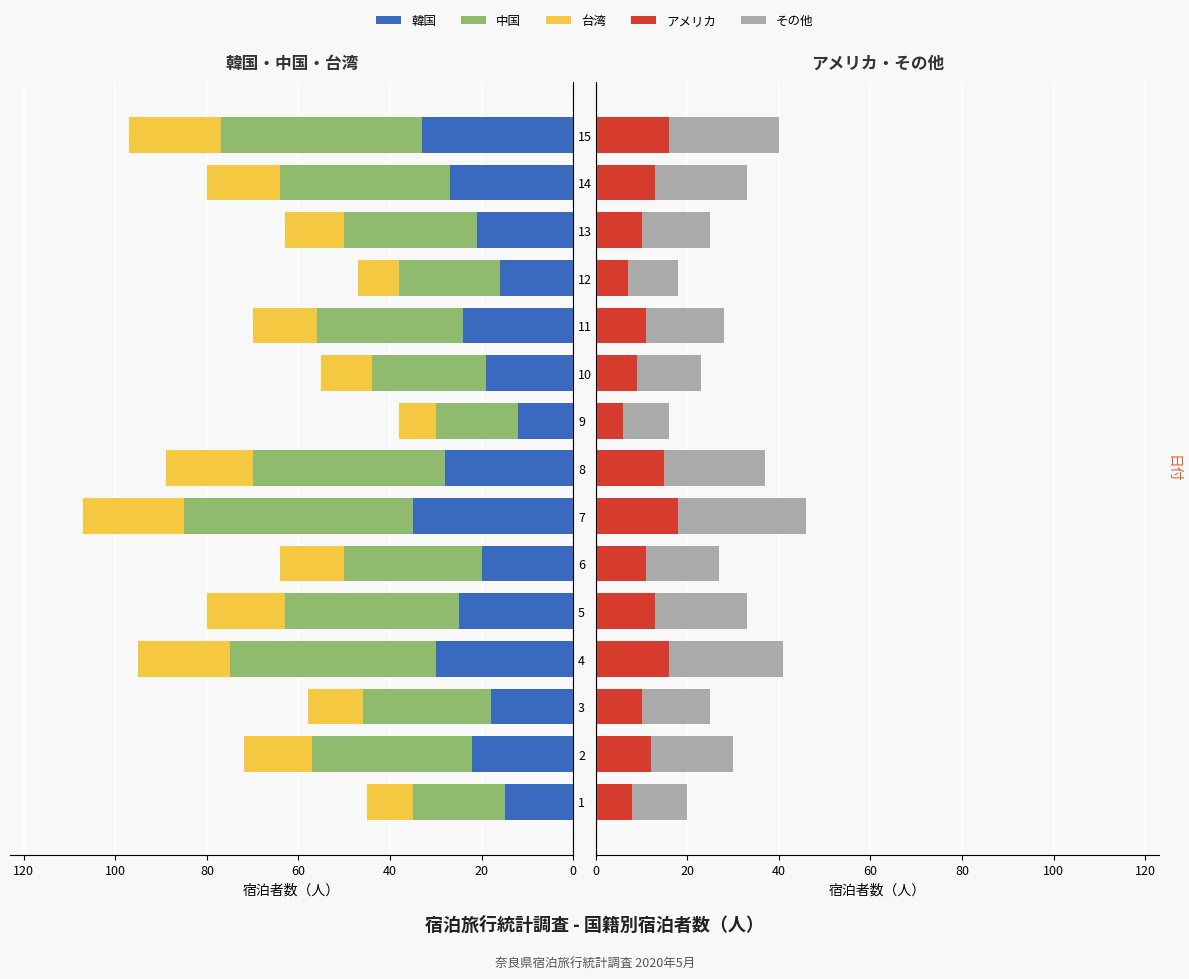

Count the number of categories in the chart.

15